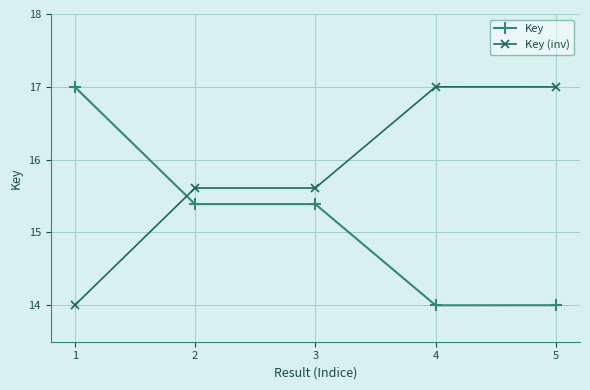

What is the difference between the Key (inv) values at 3 and 1?

1.6